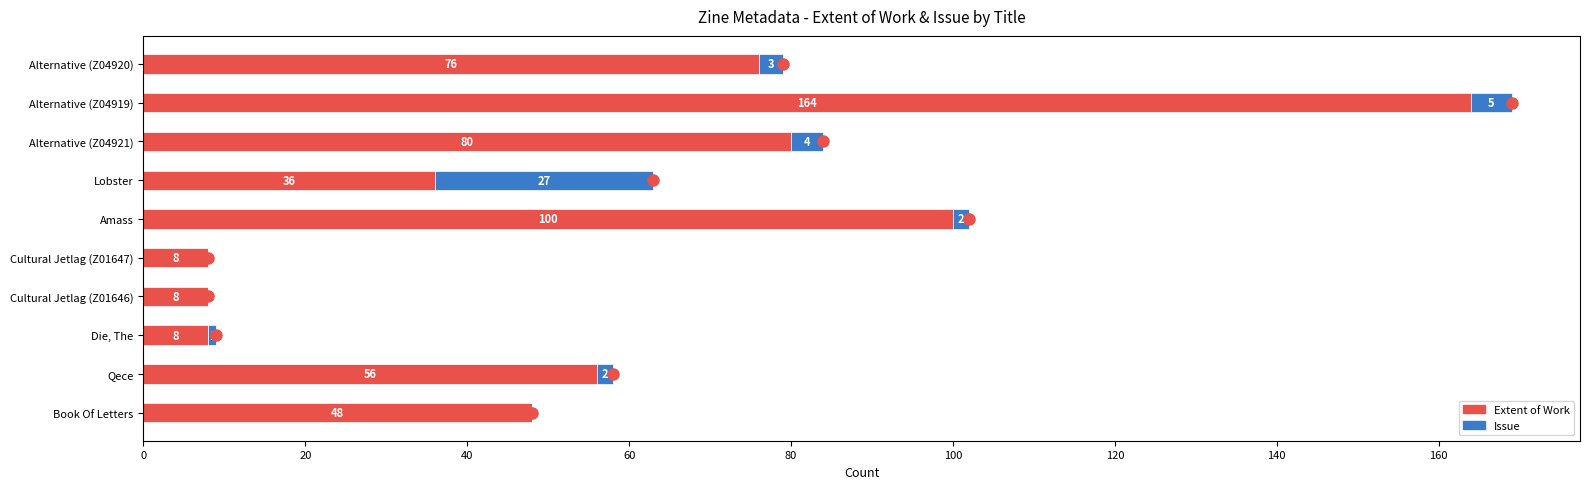

What is the maximum value for Extent of Work?

164